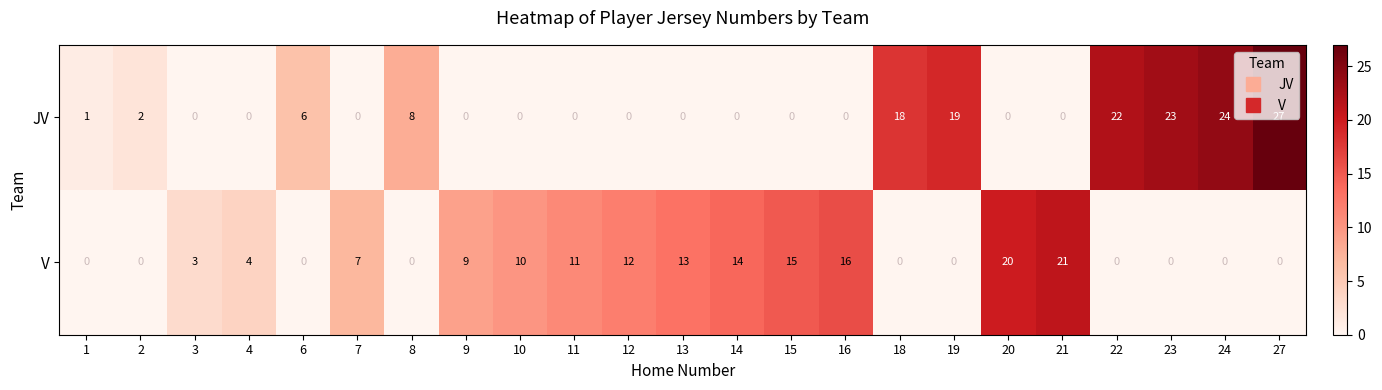

At which category does the chart reach its peak across all series?

27